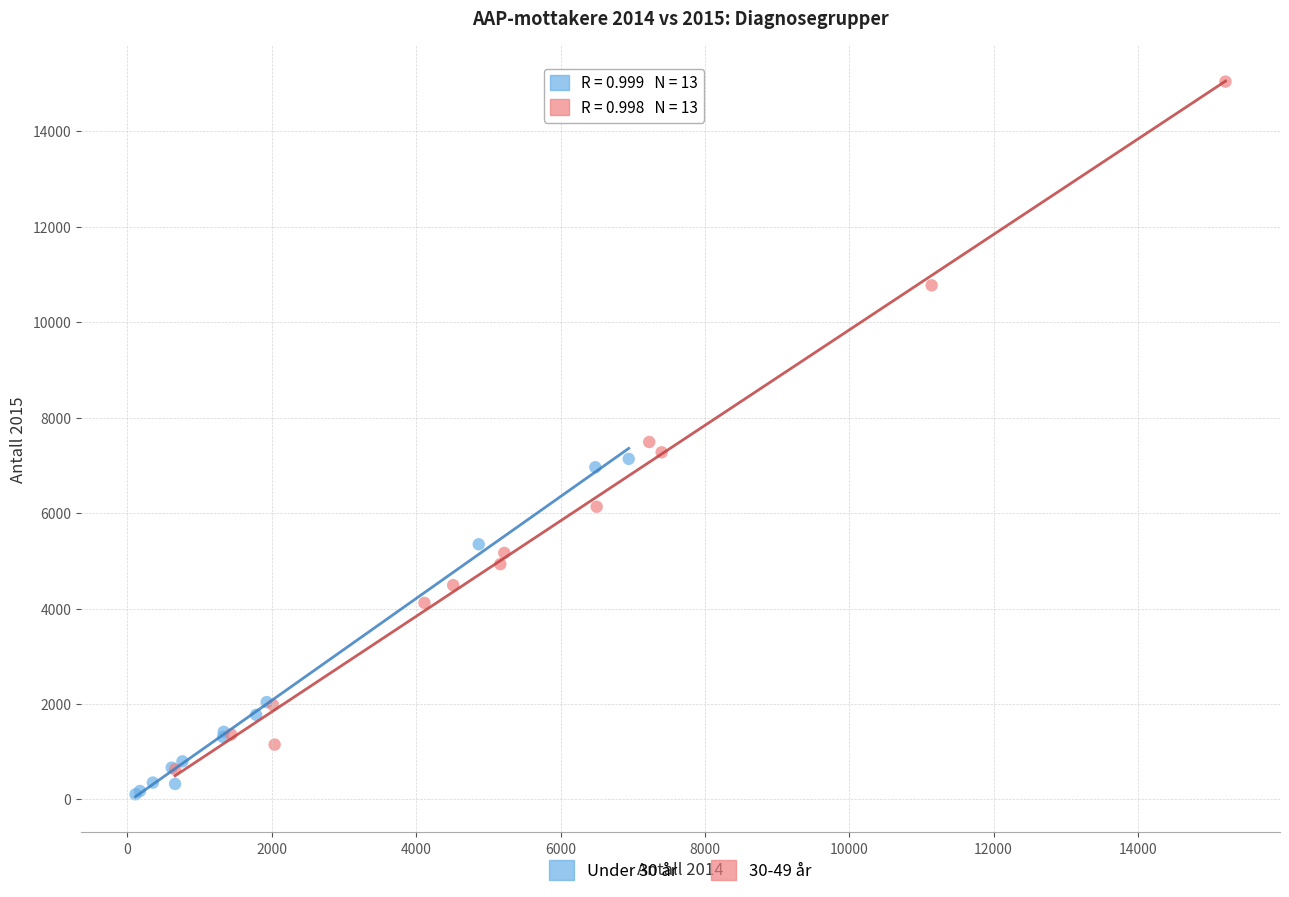

Which series has the widest spread of Y values?

30-49 år